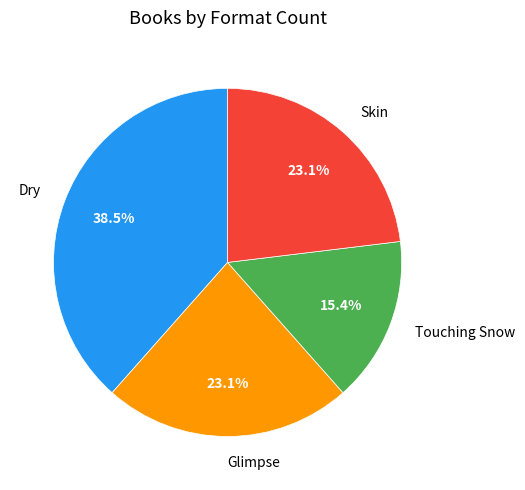

To the nearest percent, what portion does Touching Snow represent?

15%